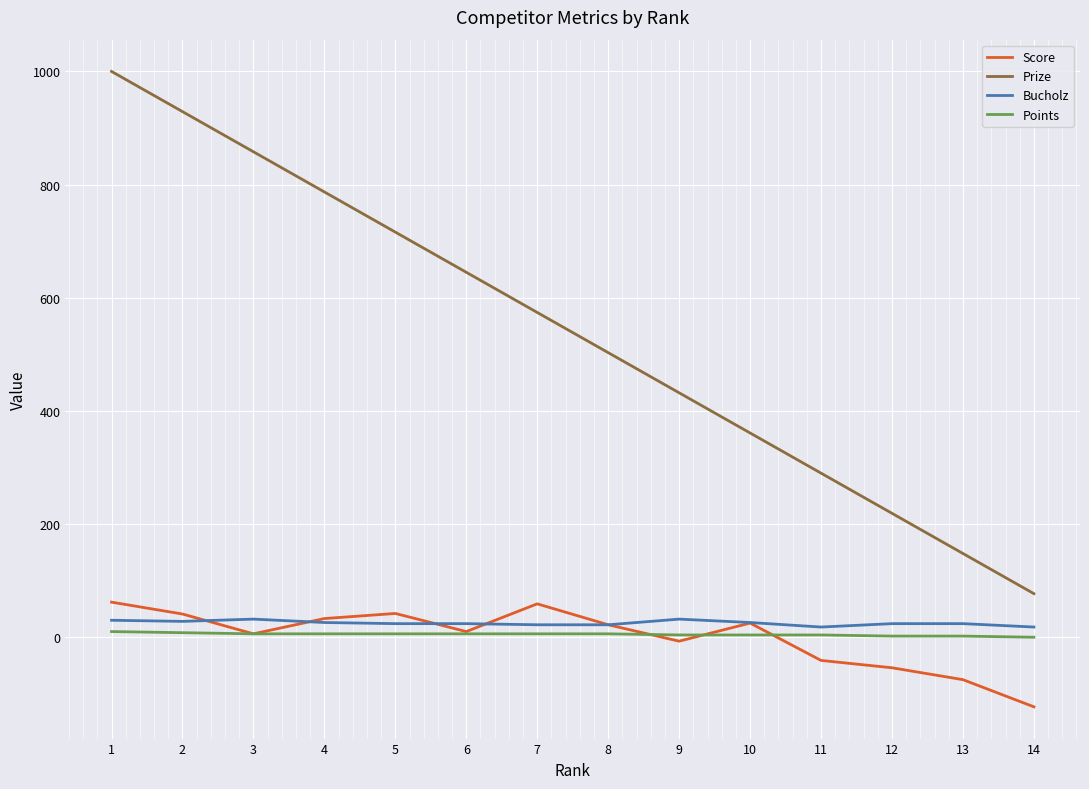

Where does the Prize series first go above 574?

1